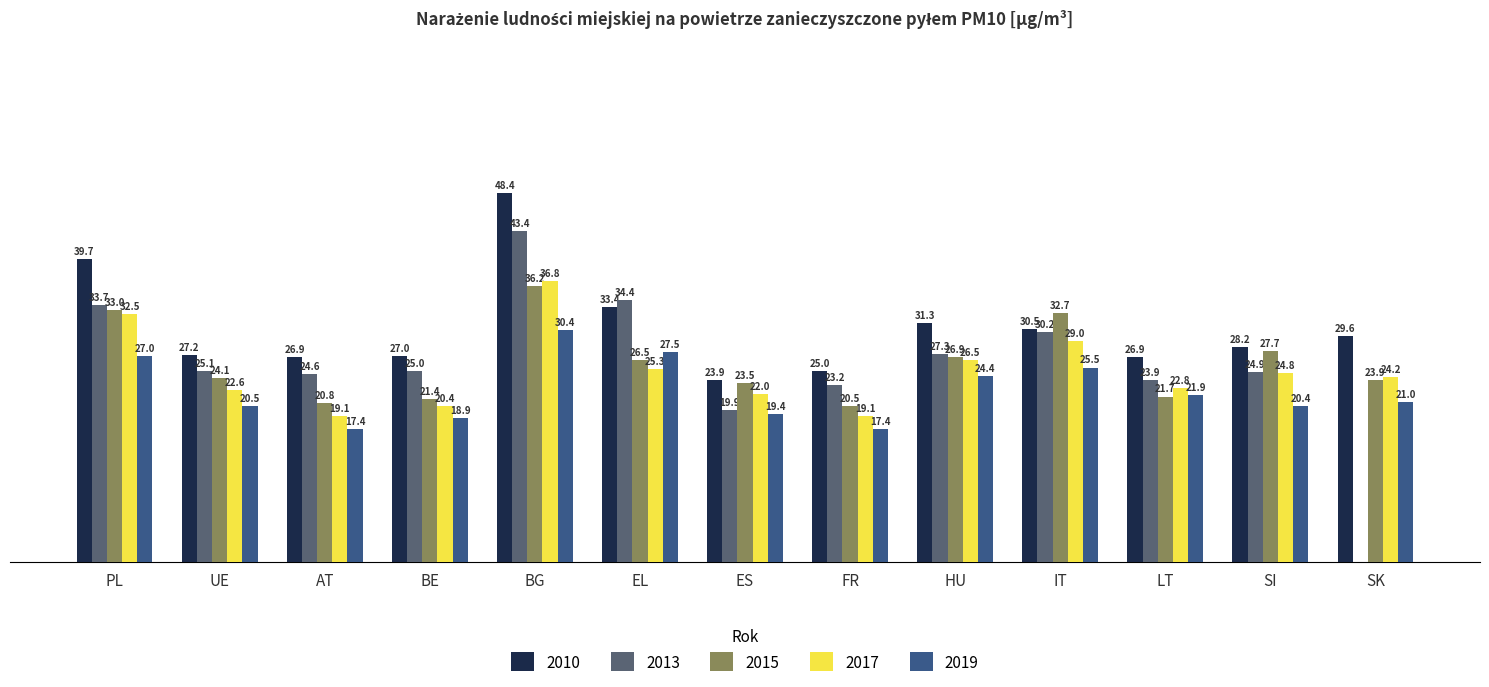

At which label does 2010 reach its peak?

BG